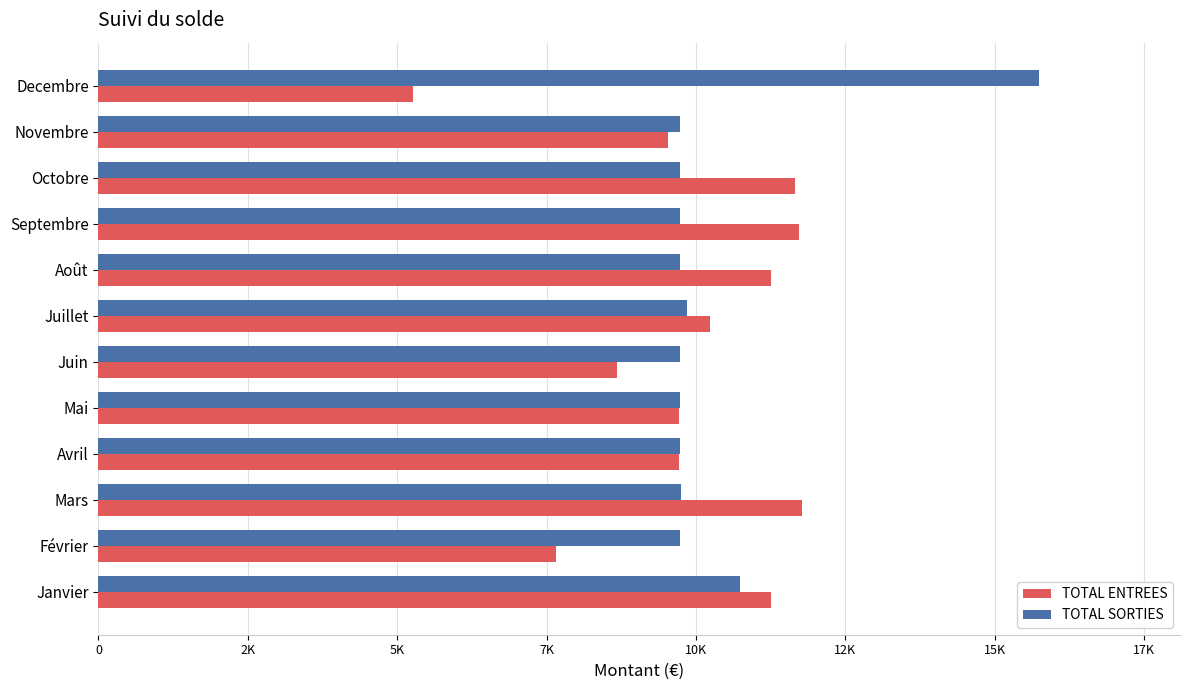

List the series in order of their peak value, highest first.

TOTAL SORTIES, TOTAL ENTREES